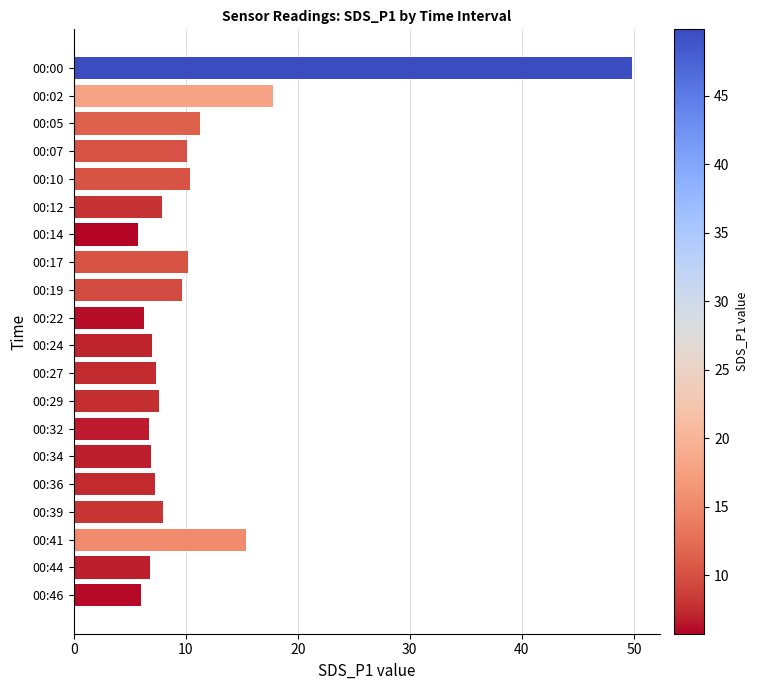

What is the difference between the second highest and minimum values?

12.1